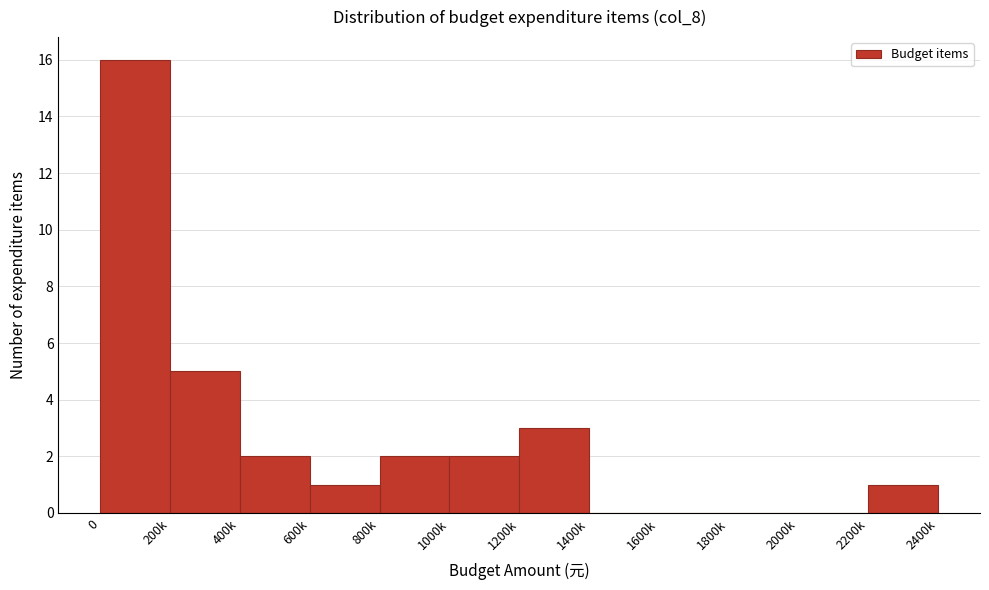

Reading right to left, list all the values displayed in this chart.

2200k=1	2000k=0	1800k=0	1600k=0	1400k=0	1200k=3	1000k=2	800k=2	600k=1	400k=2	200k=5	0=16